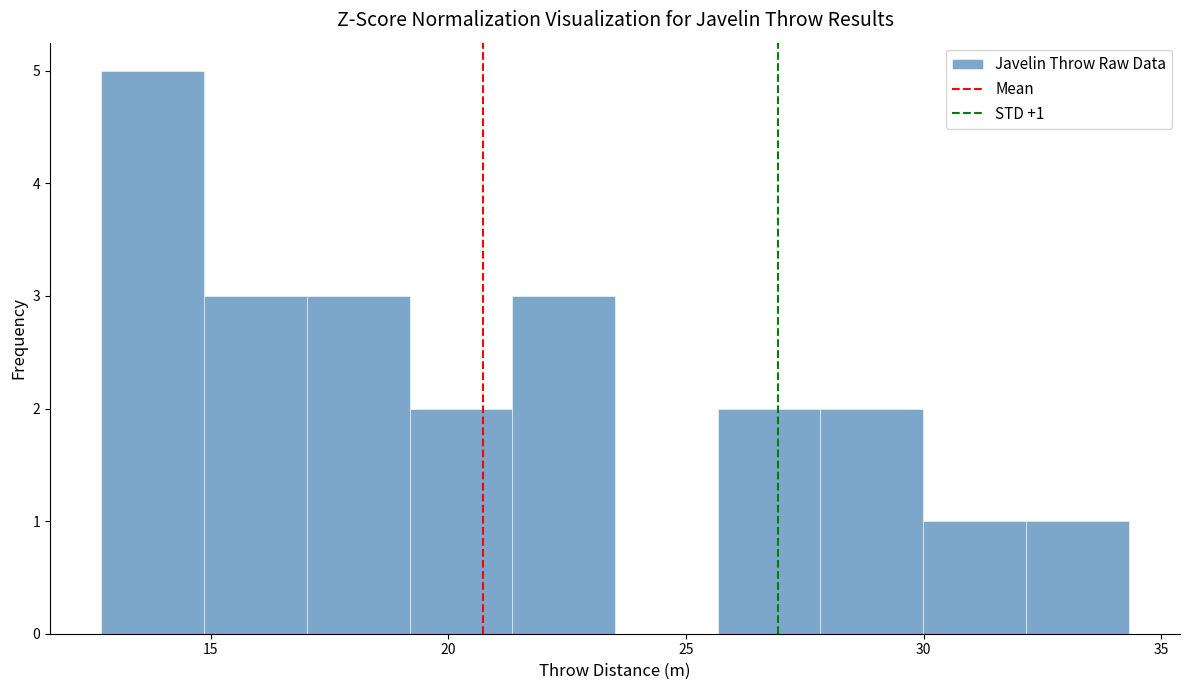

Over which range of the x-axis is the bar tallest?

12.5 to 15.0